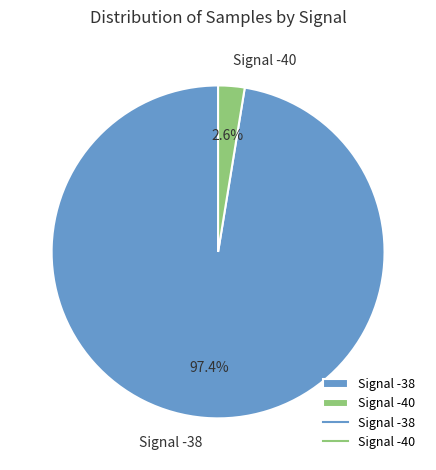

What percentage do Signal -40 and Signal -38 together represent?

100.0%